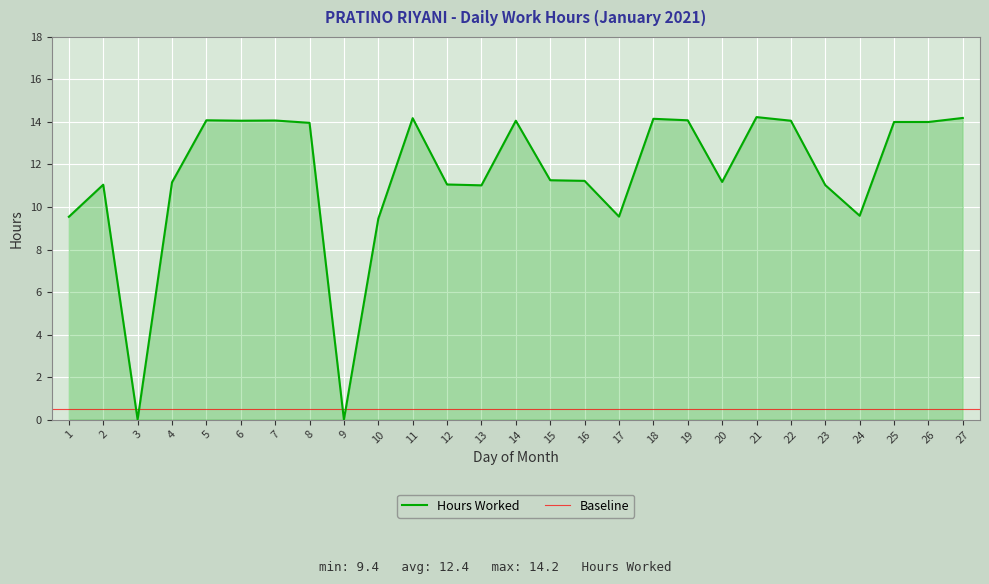

List the labels in order of value, largest first.

21, 27, 11, 18, 5, 19, 7, 6, 14, 22, 25, 26, 8, 15, 16, 20, 4, 12, 2, 23, 13, 24, 17, 1, 10, 3, 9